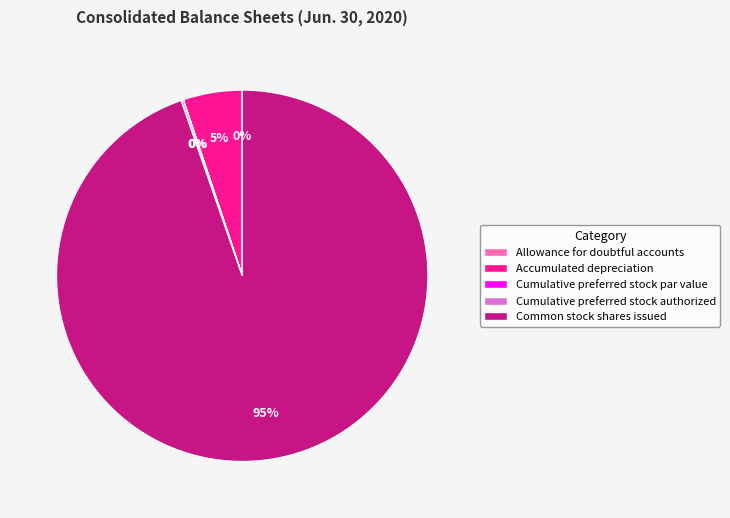

Is there any slice that represents more than half of the pie?

Yes